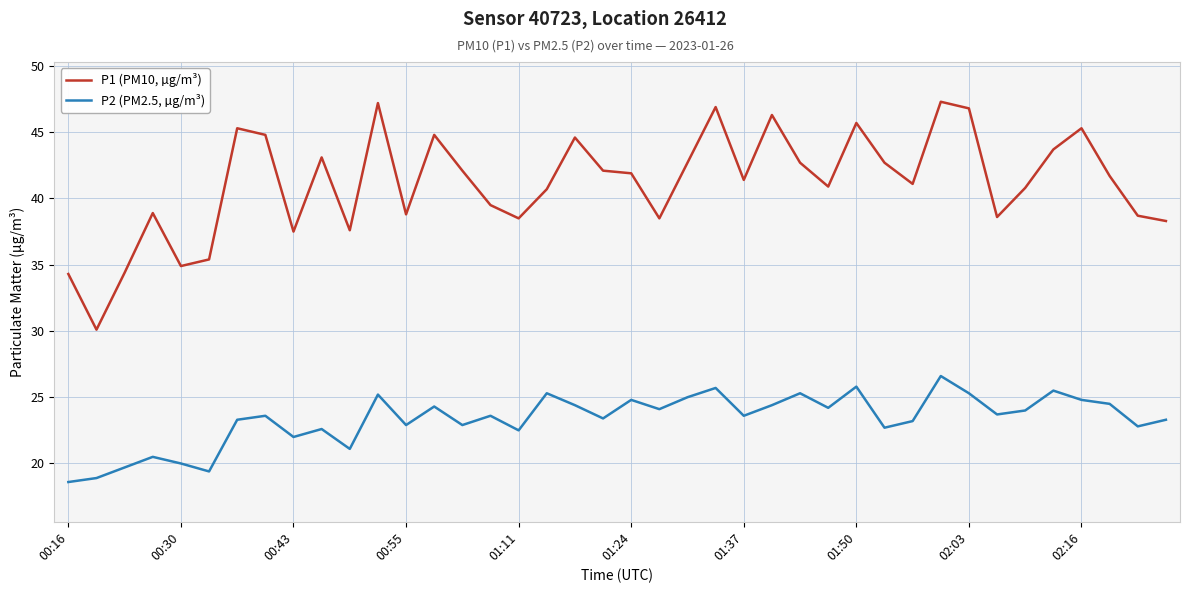

Rank the series by their average value, from lowest to highest.

P2 (PM2.5, µg/m³), P1 (PM10, µg/m³)